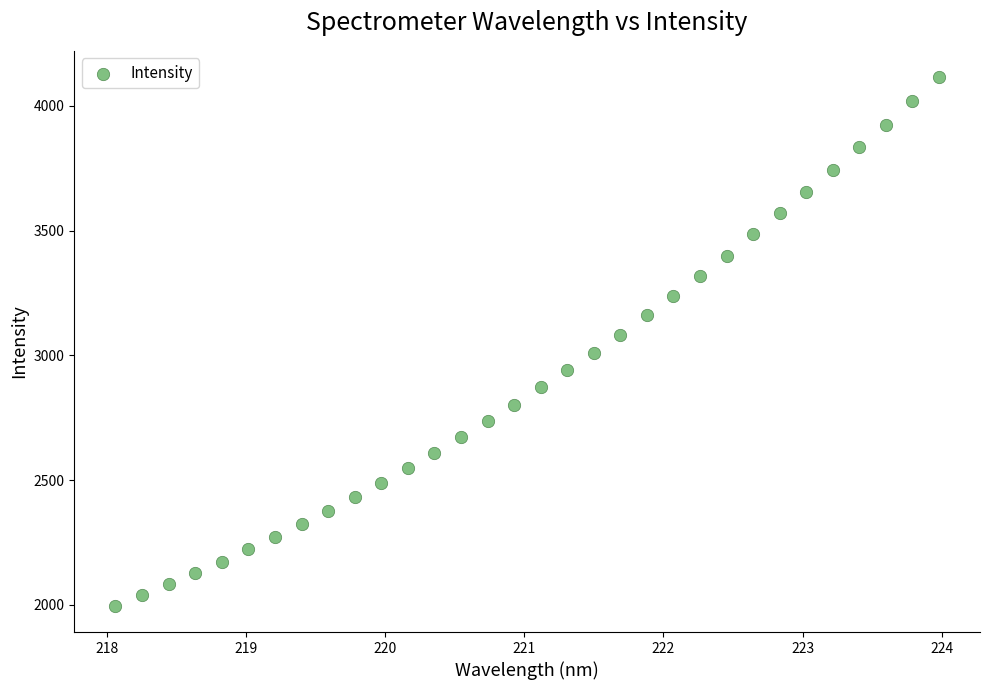

What is the range of Y values (max minus min)?

2117.8